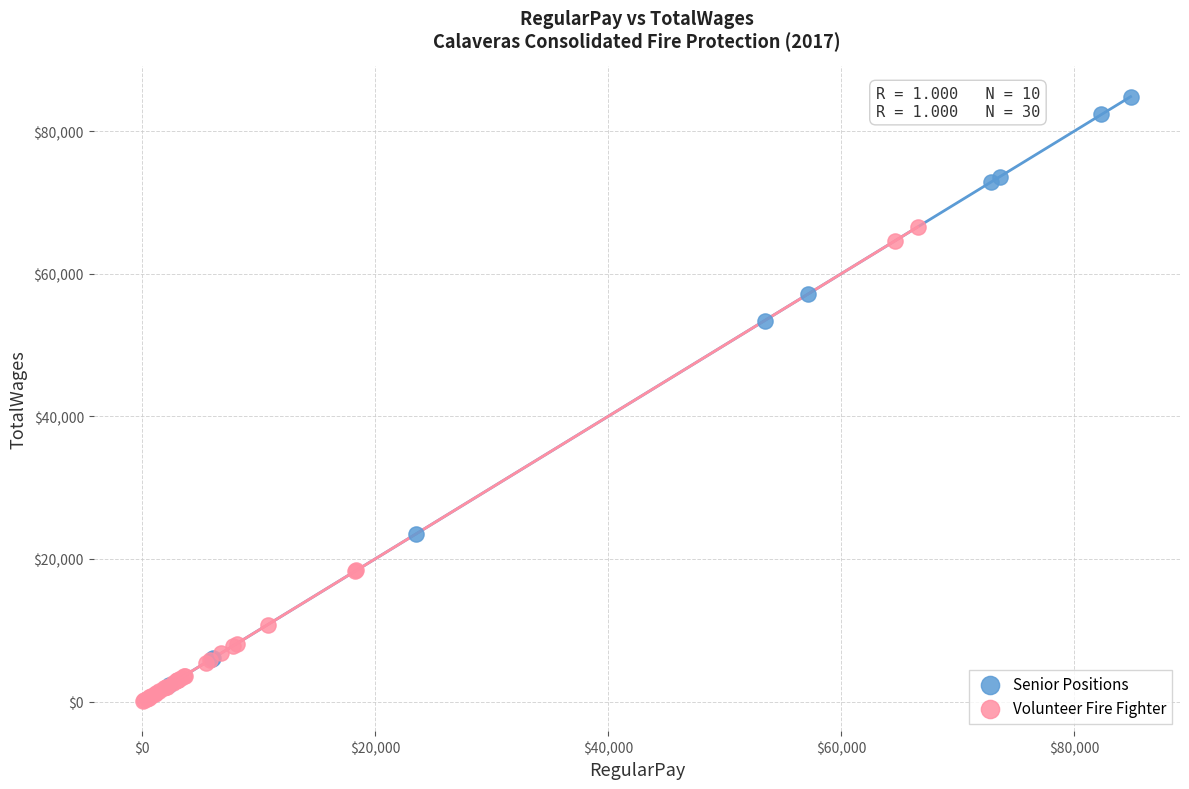

Which series reaches the maximum Y coordinate?

Senior Positions